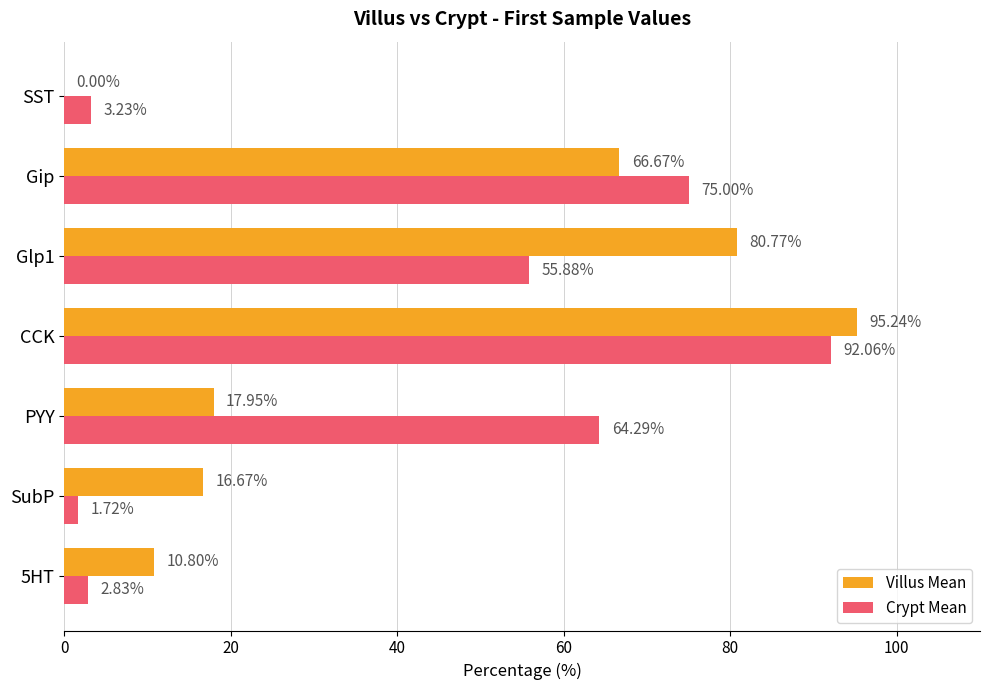

How many distinct data groups are displayed?

2